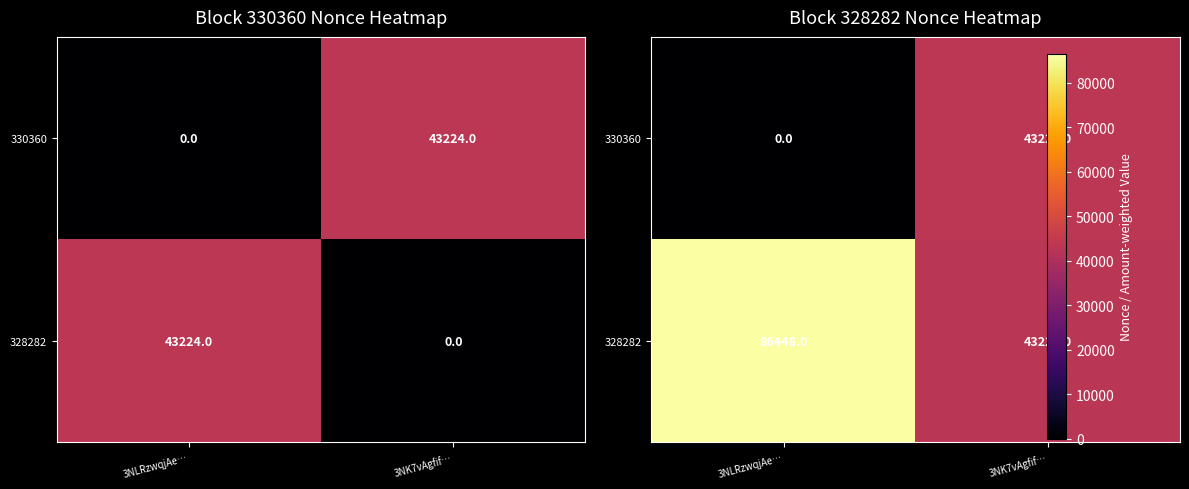

Where is 328282 nearest to the value 64835?

3NK7vAgfif…